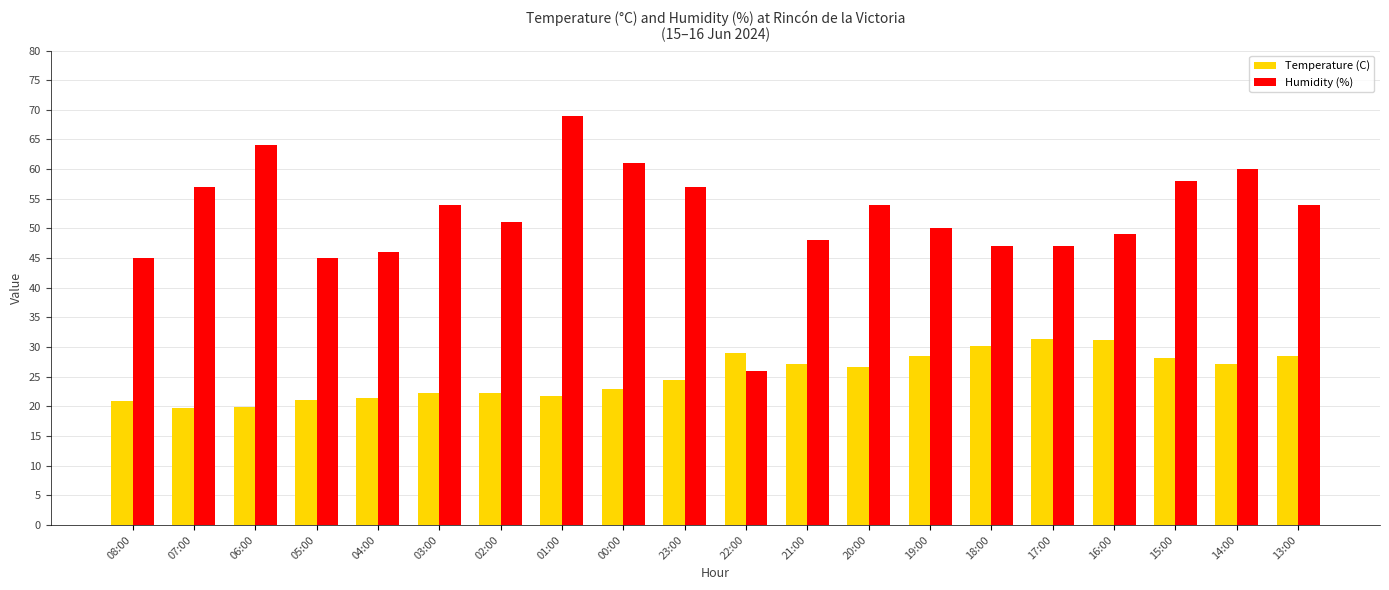

What is the minimum value shown in the chart?

19.8